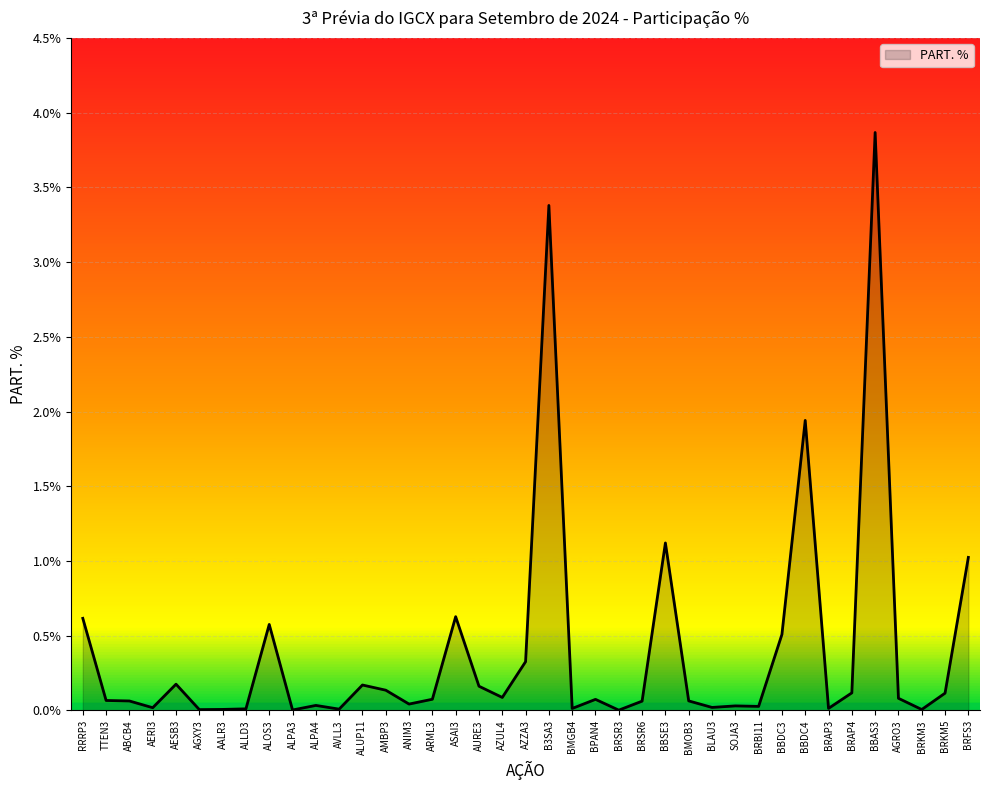

What is the difference between the maximum and minimum values?

3.9